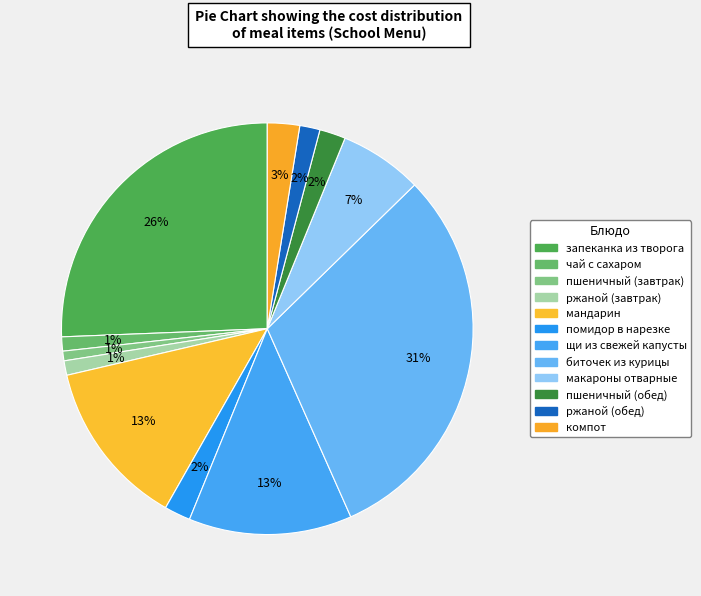

The пшеничный (завтрак) slice represents 1% of the pie. True or false?

True